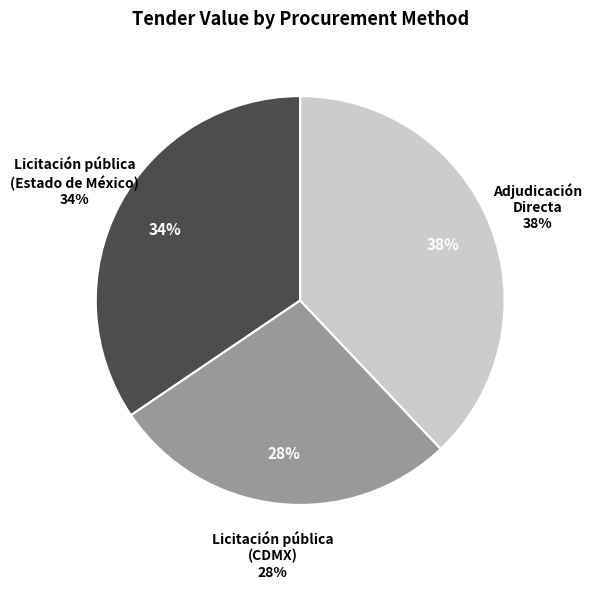

What percentage is the Adjudicación Directa slice, to the nearest percent?

38%